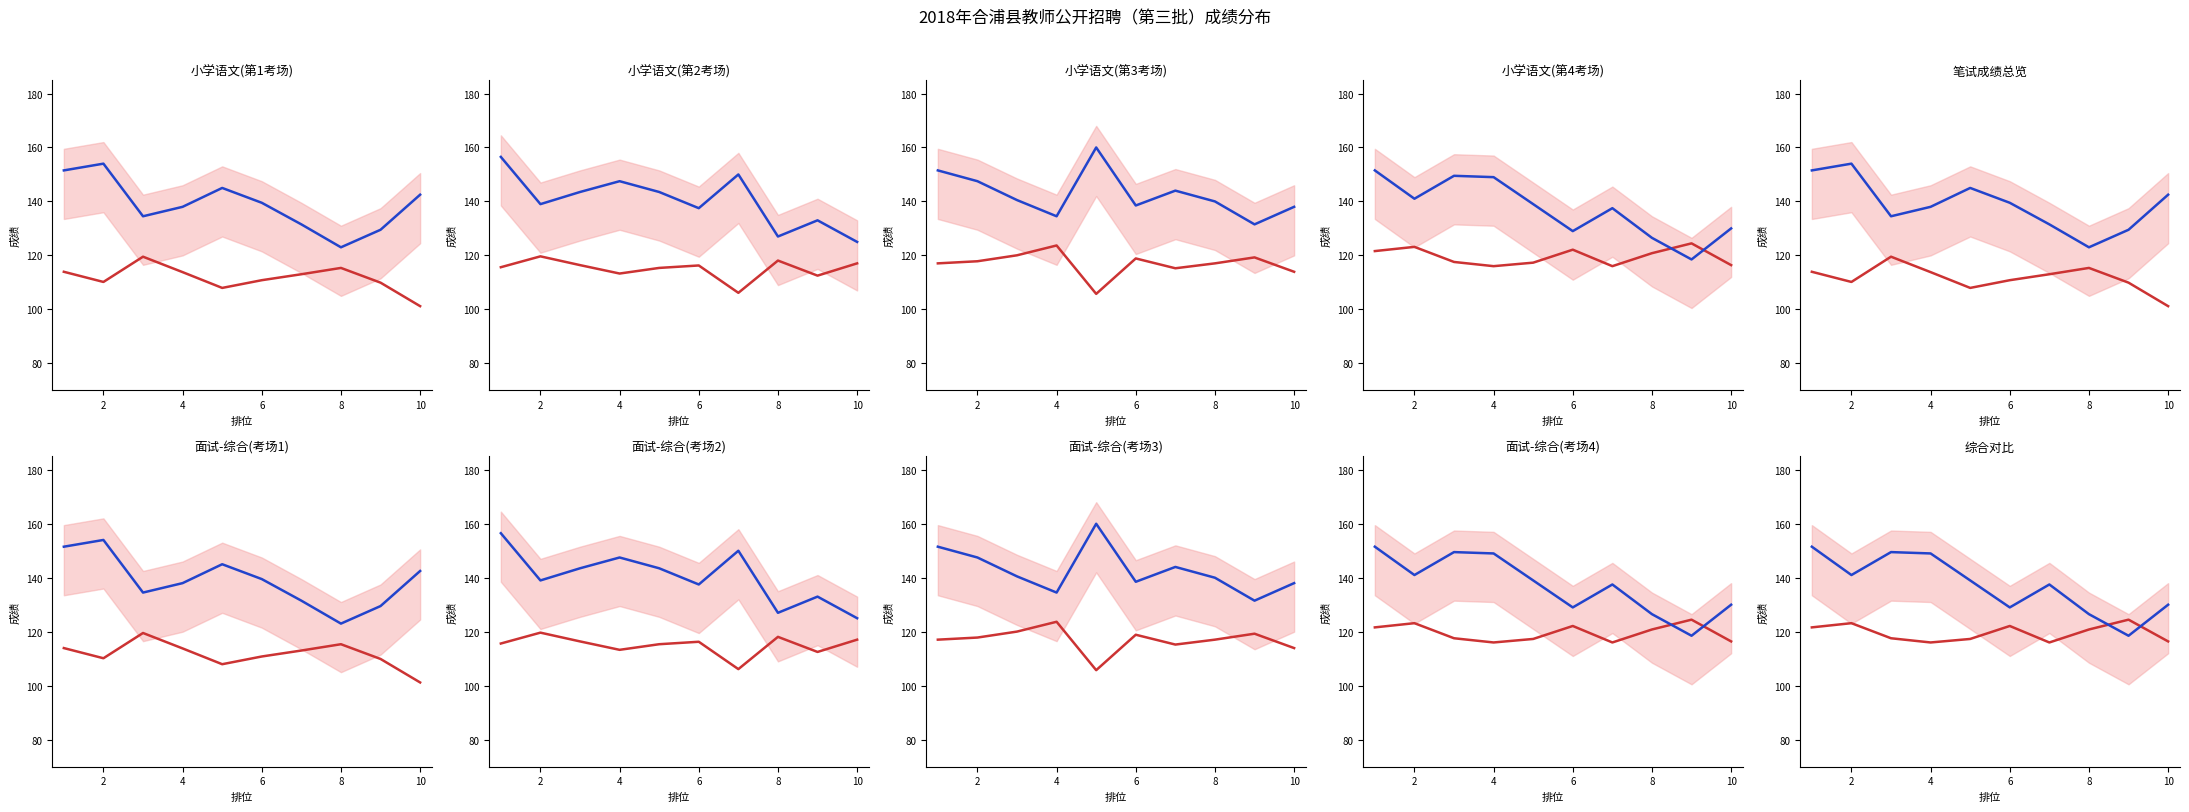

What is the approximate value of 面试成绩(scaled) at 10?

116.4